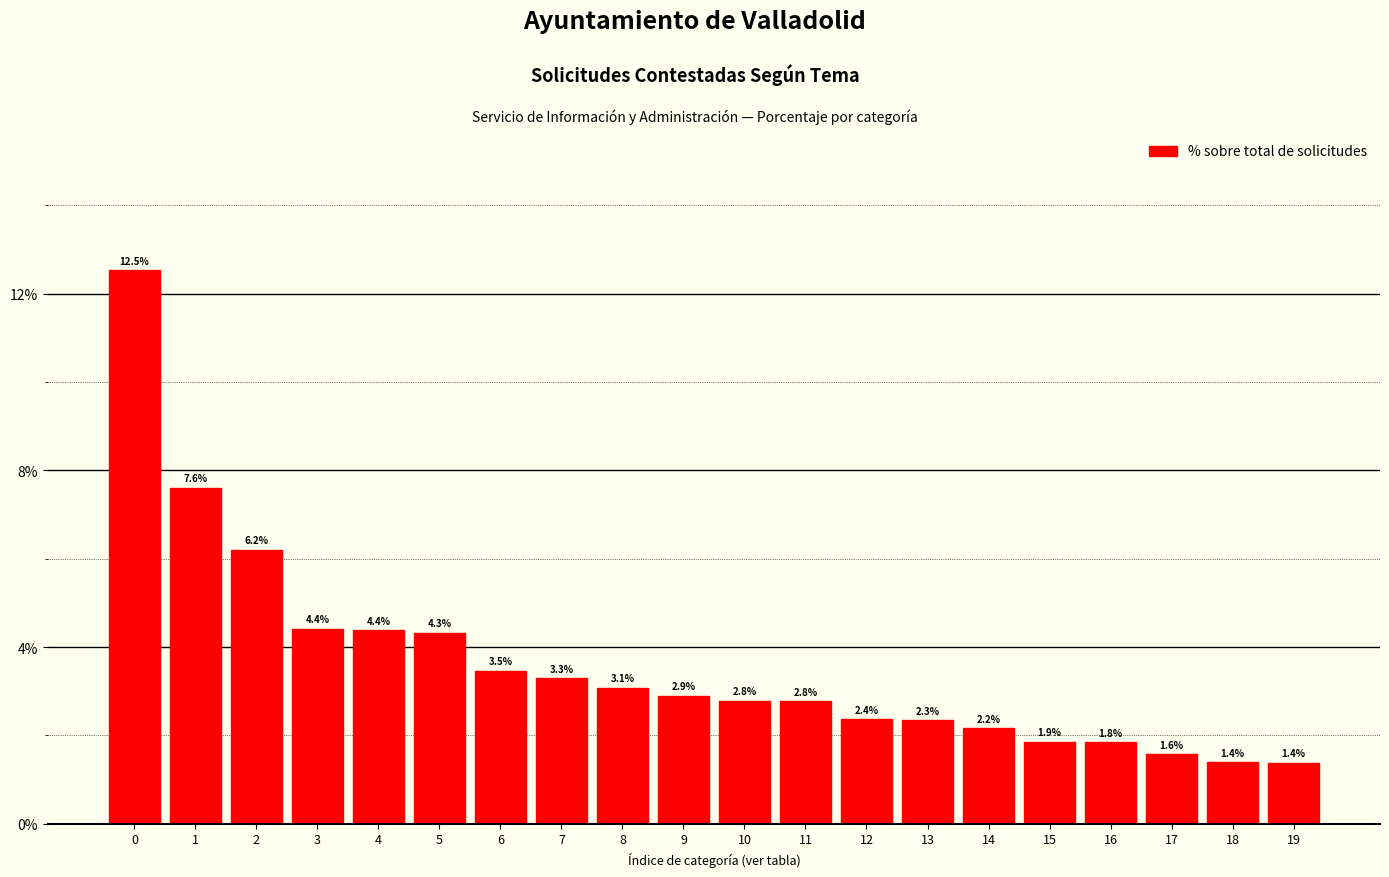

Reading left to right, what are all the values shown in this chart?

12.5	7.6	6.2	4.4	4.4	4.3	3.5	3.3	3.1	2.9	2.8	2.8	2.4	2.3	2.2	1.9	1.8	1.6	1.4	1.4